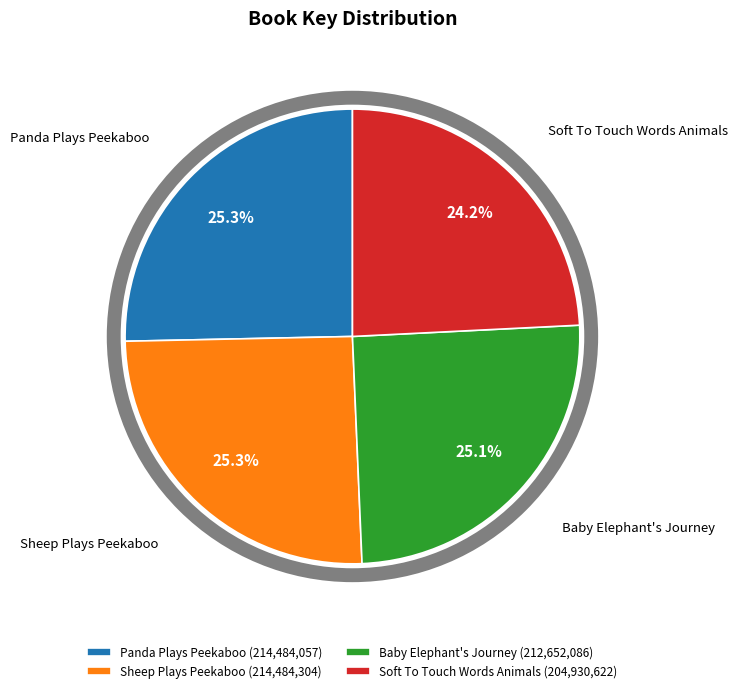

What is the ratio of the value at Panda Plays Peekaboo to the value at Soft To Touch Words Animals?

1.0